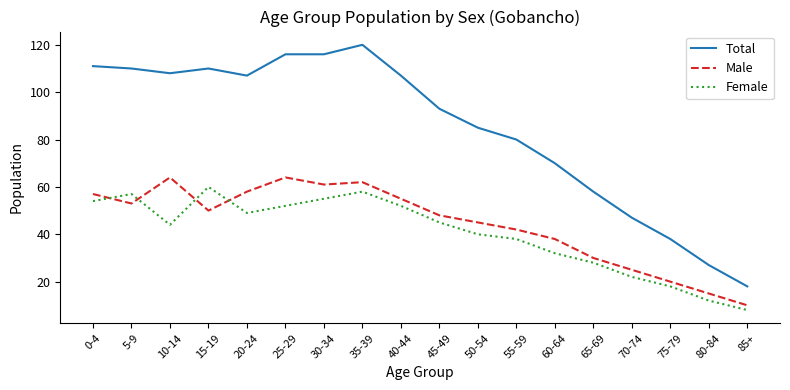

Where is Total nearest to the value 69?

60-64